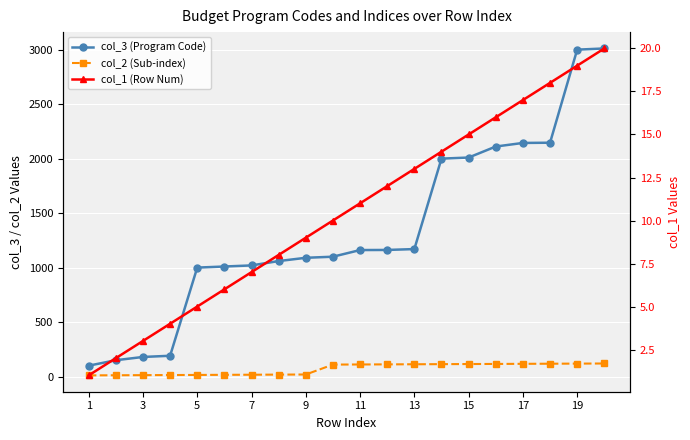

True or false: col_3 (Program Code) and col_2 (Sub-index) cross at least once.

False